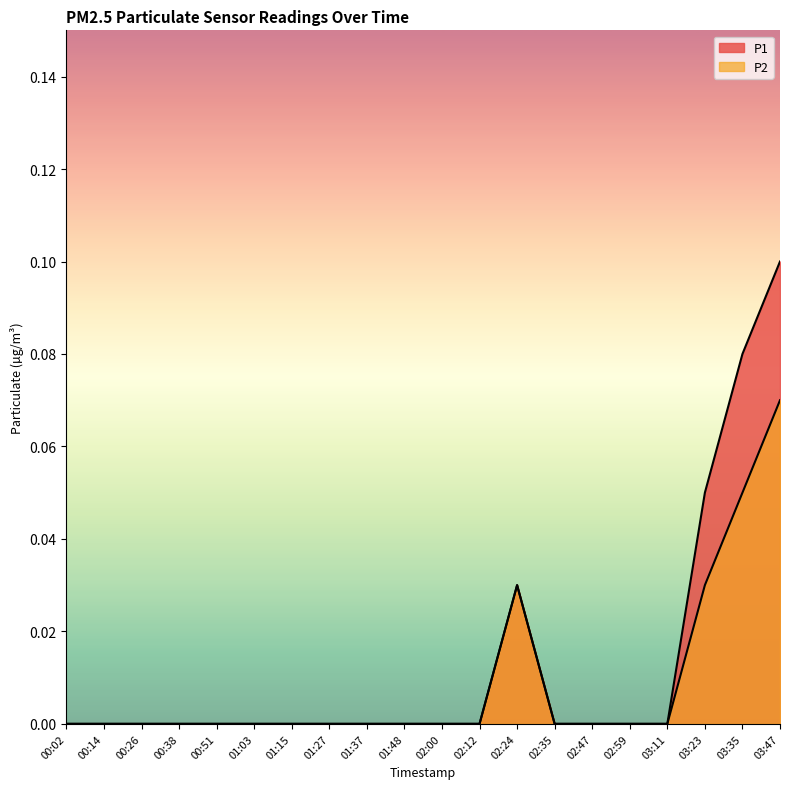

List the series in order of their overall mean, lowest first.

P2, P1